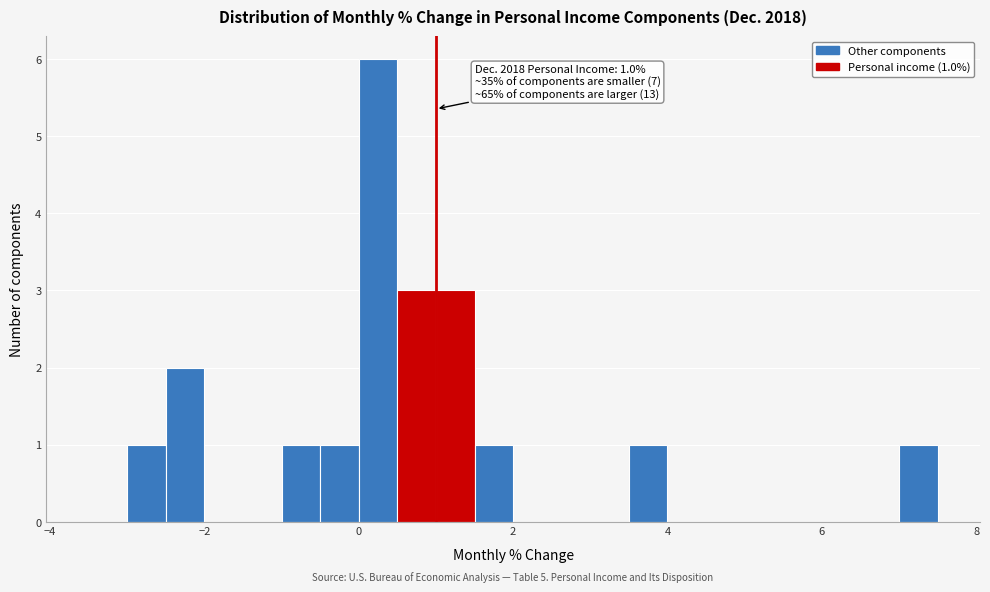

Around what value on the x-axis is the tallest bar? Give the approximate position of its centre, as read against the axis.

0.2